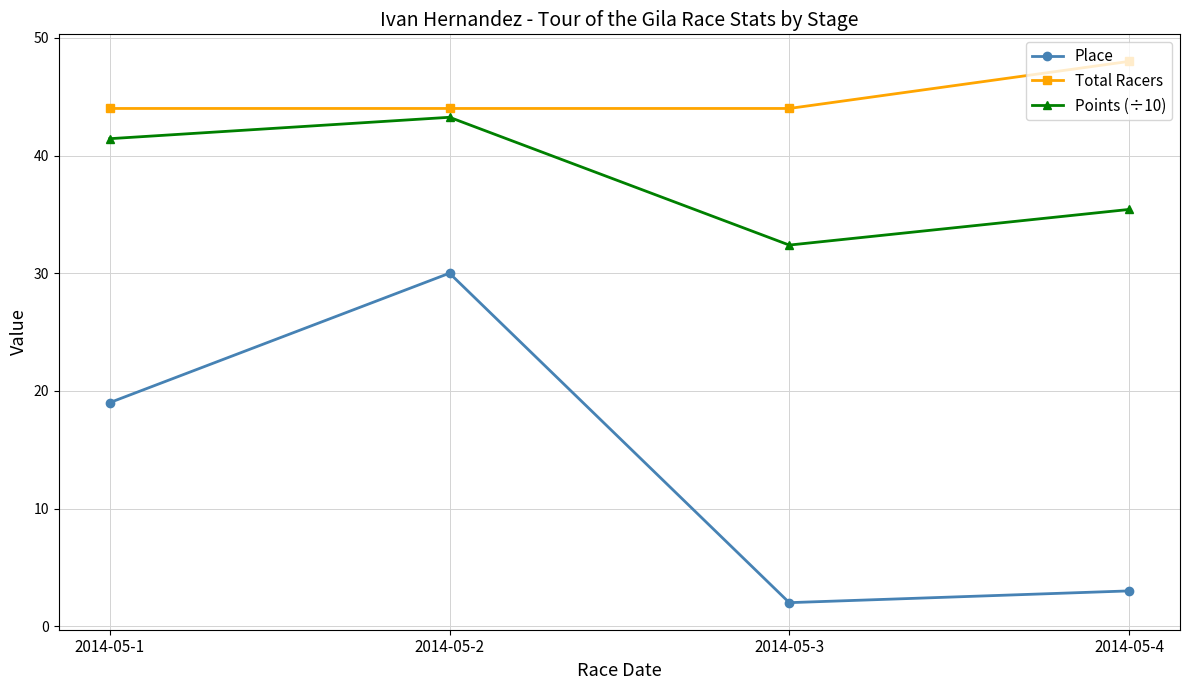

At which category is the sum across all series the highest?

2014-05-2